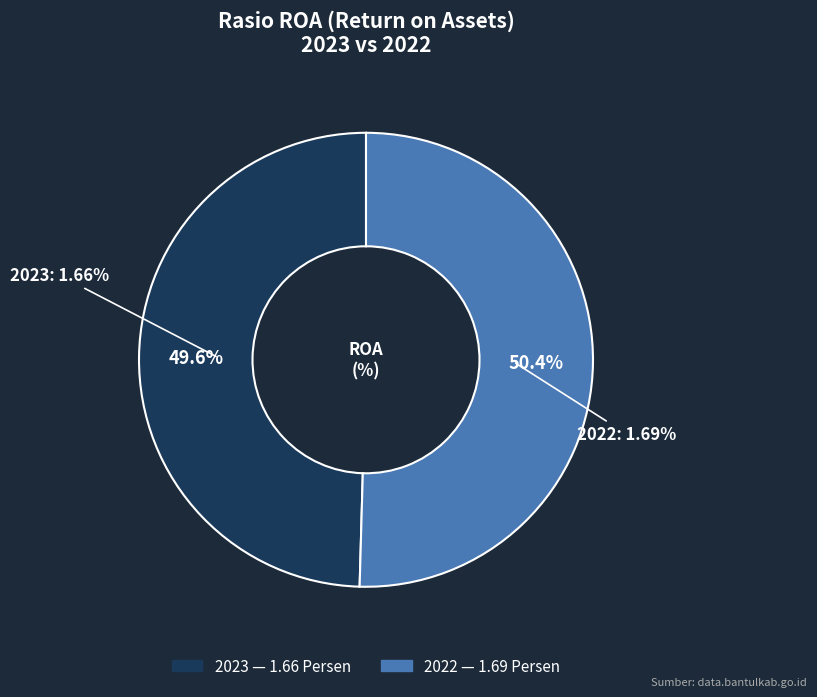

Combined, do 2023 and 2022 account for over 50%?

Yes